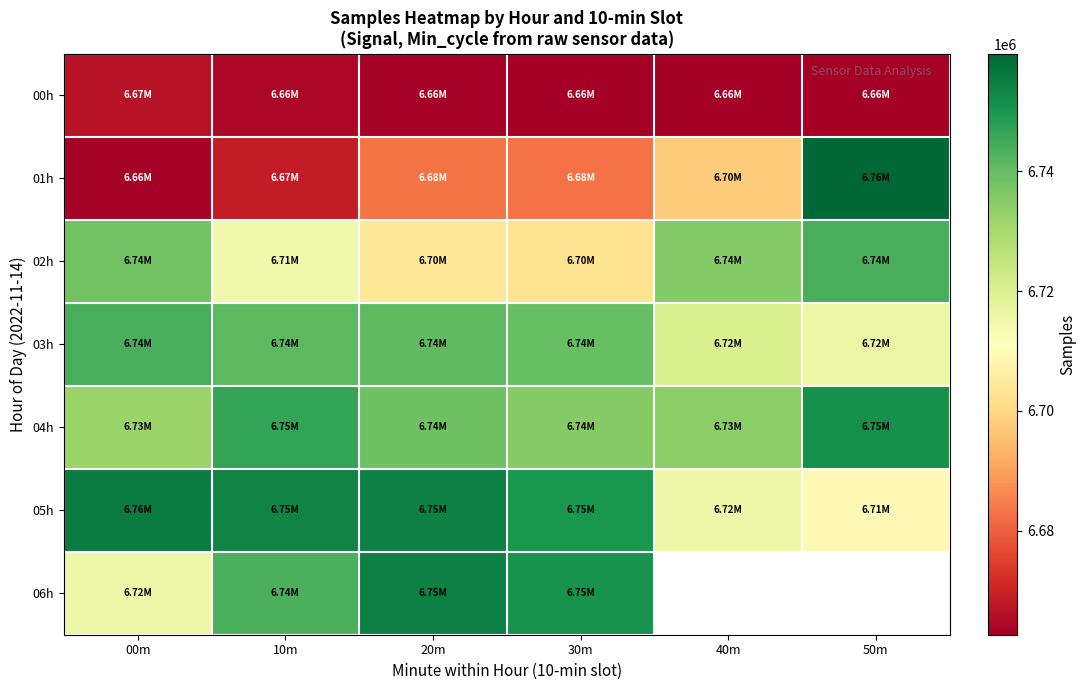

At which category does the chart reach its peak across all series?

50m